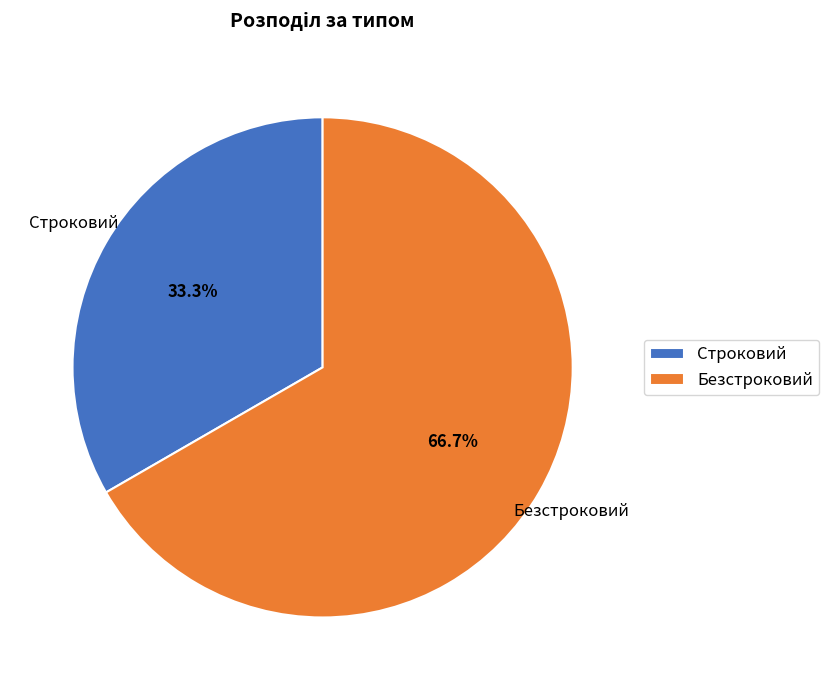

The Безстроковий slice represents 61% of the pie. True or false?

False